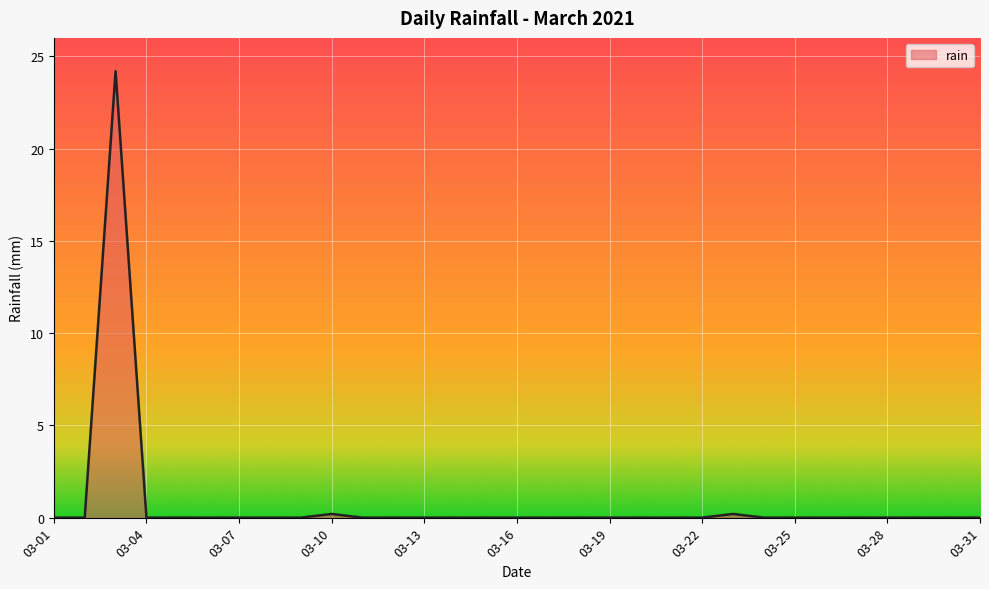

What is the difference between the maximum and minimum values?

24.2